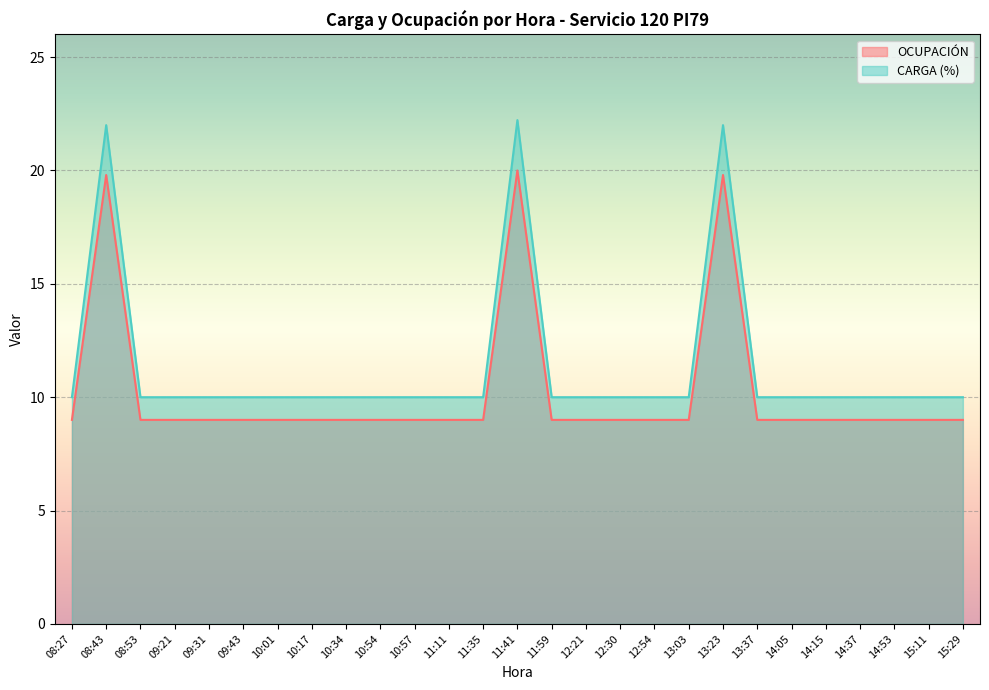

What is the minimum value shown in the chart?

9.0